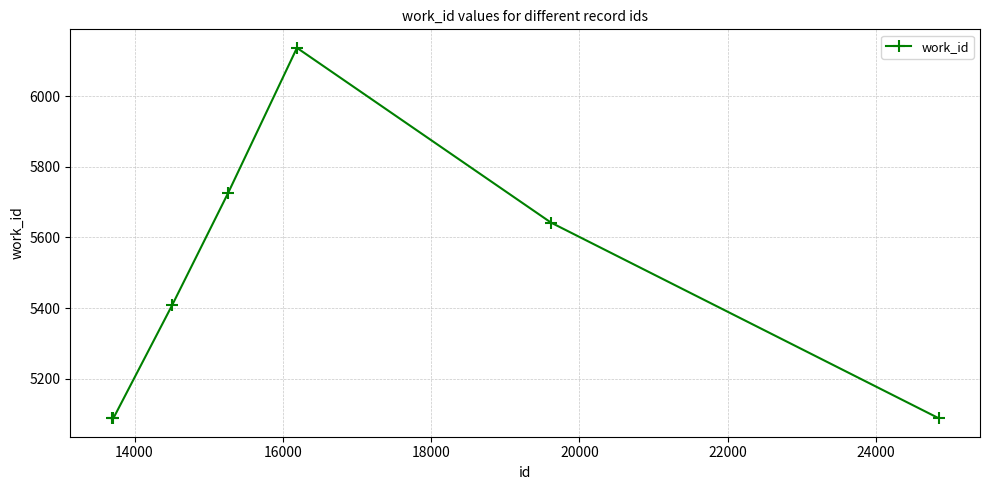

Reading left to right, extract all data points from this chart.

5088	5088	5409	5726	6137	5642	5088